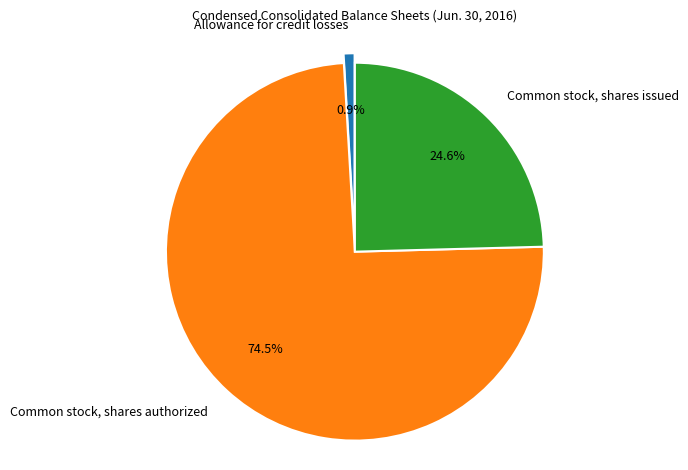

Approximately how many times larger is the value at Common stock, shares issued compared to Common stock, shares authorized?

0.3